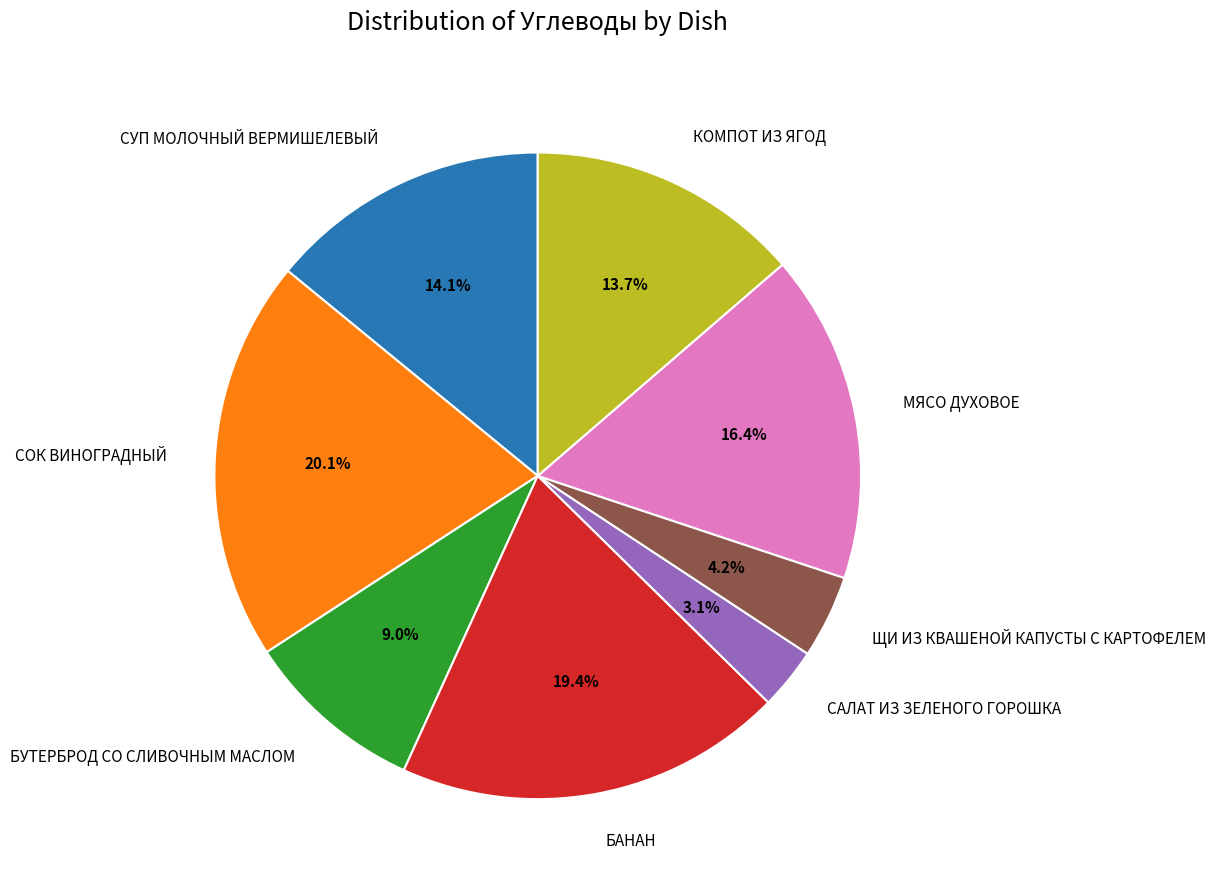

How many segments does this pie chart have?

8